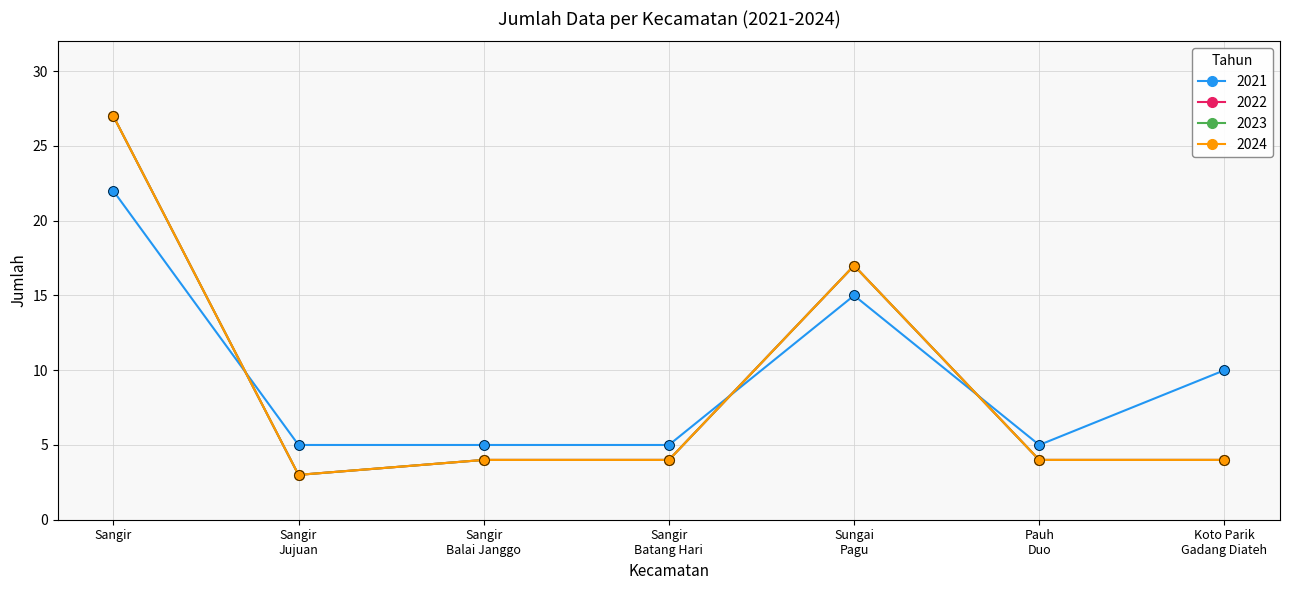

Does the chart have visible grid lines?

Yes